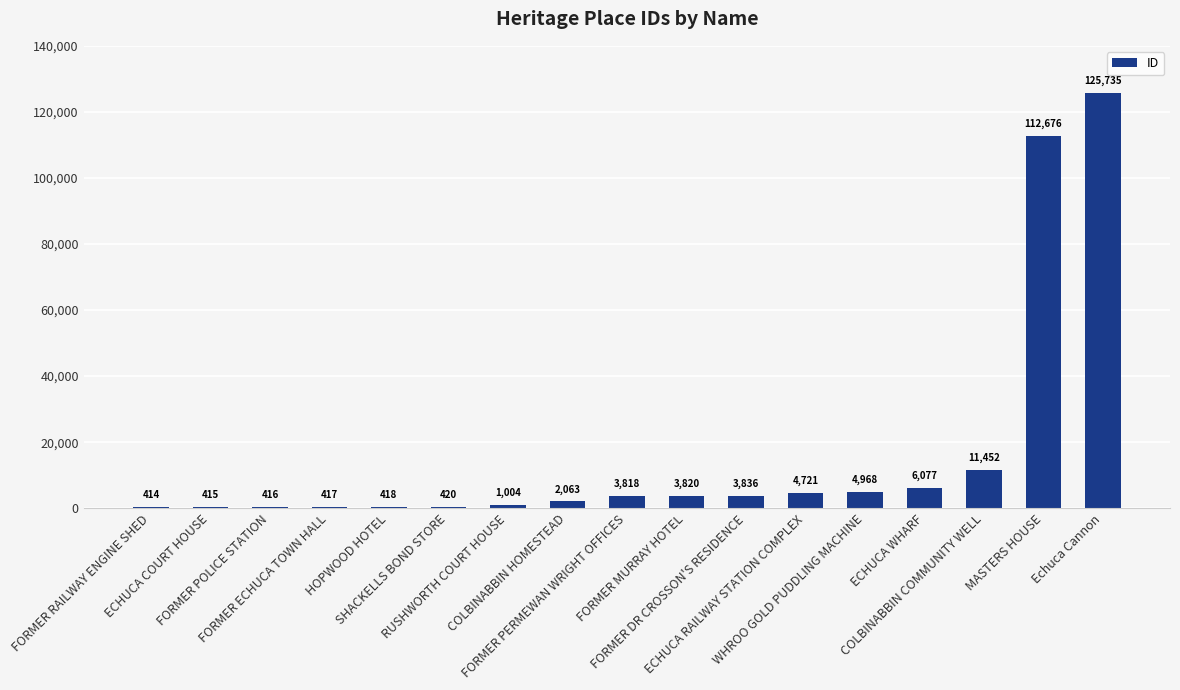

True or false: the data shows 27423 at Echuca Cannon.

False